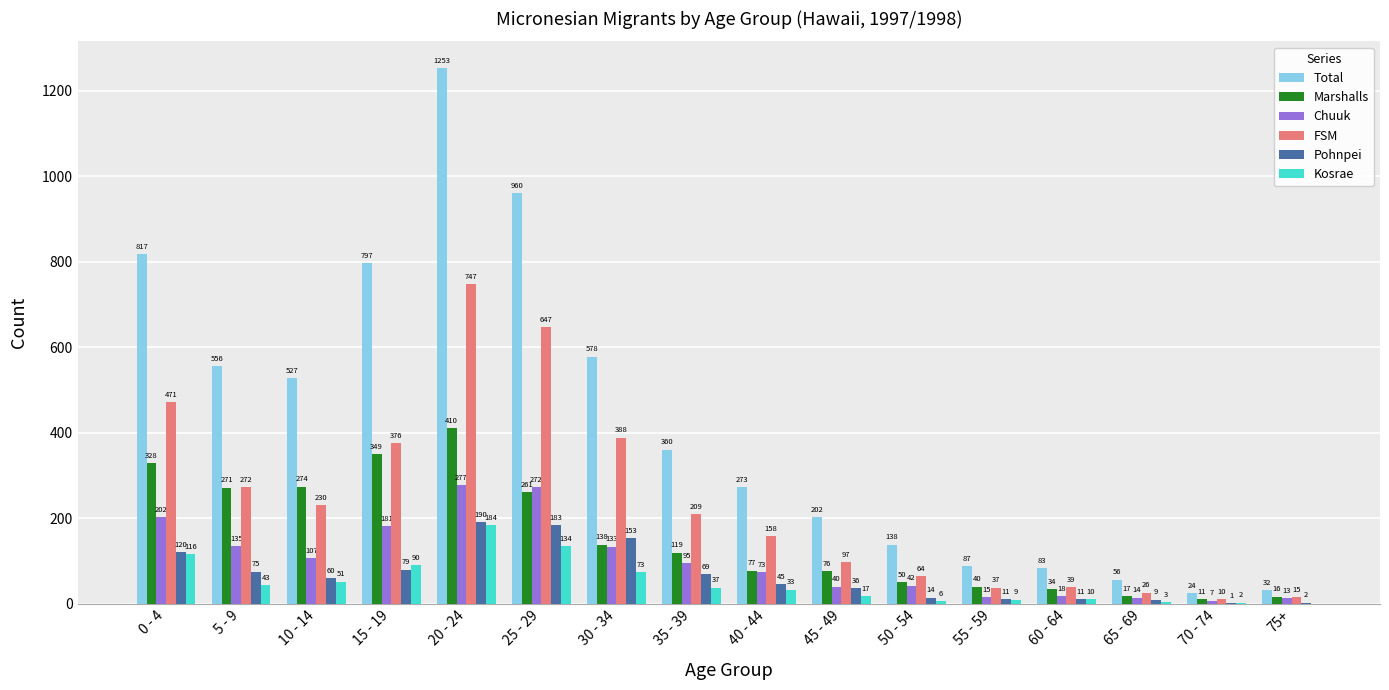

At which category does the chart reach its peak across all series?

20 - 24